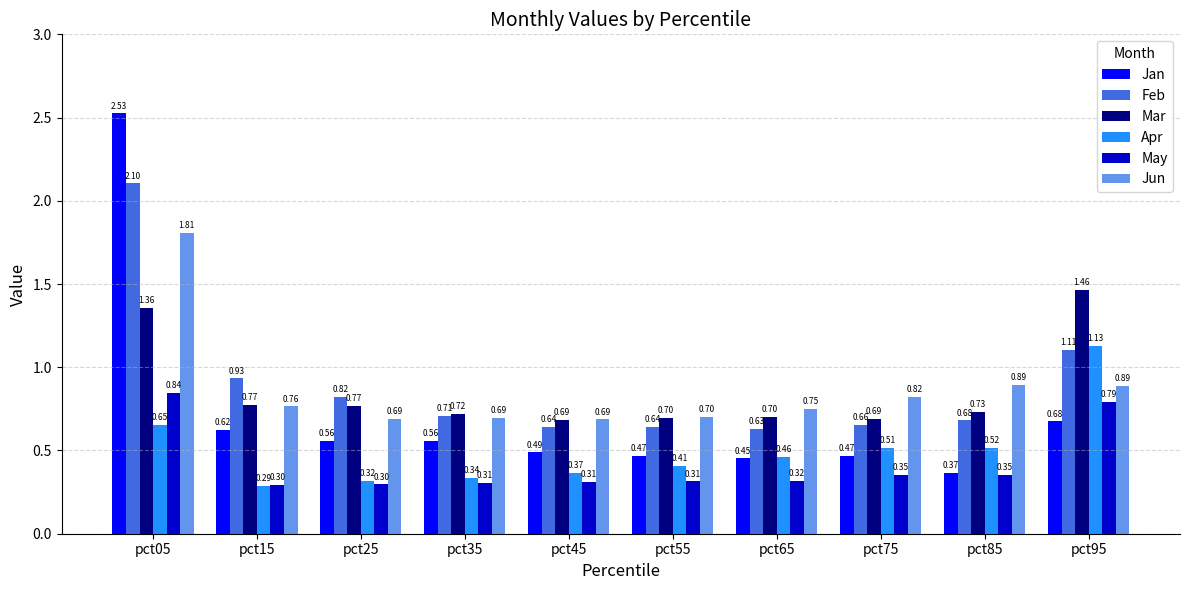

Between pct65 and pct95, which series saw the biggest shift?

Mar